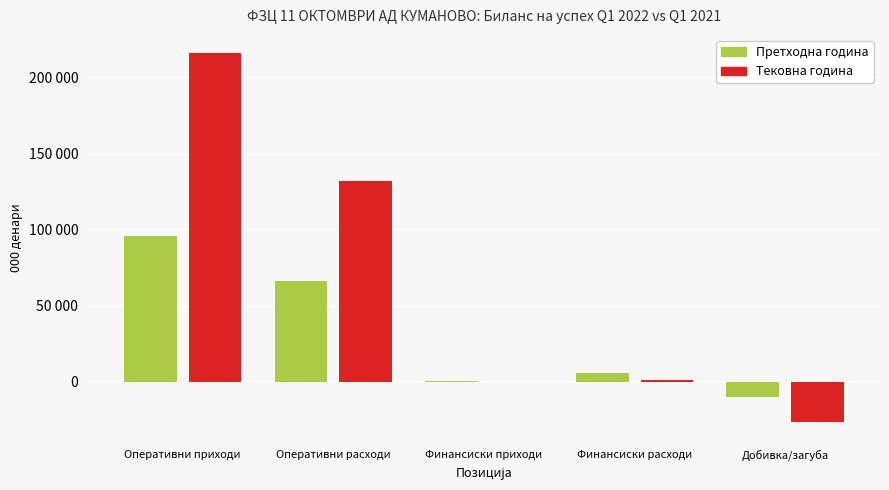

Between Оперативни приходи and Финансиски расходи, which series saw the biggest shift?

Тековна година